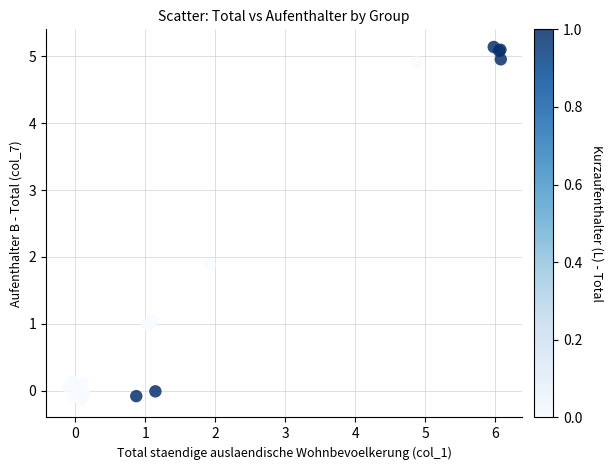

What Y value in the scatter plot is closest to 2?

1.9